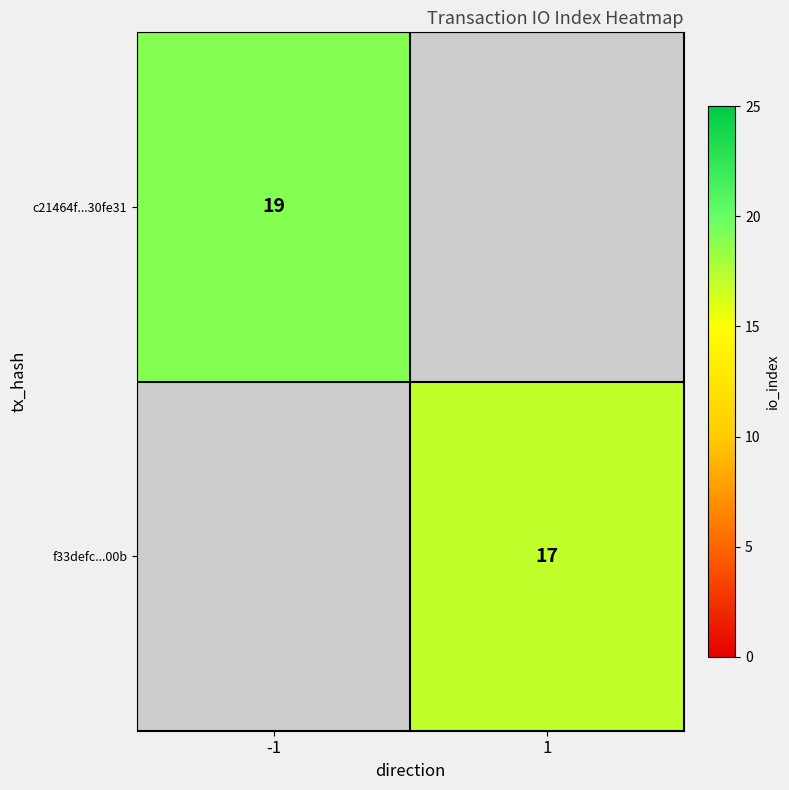

The c21464f...30fe31 series shows 19 at -1. True or false?

True